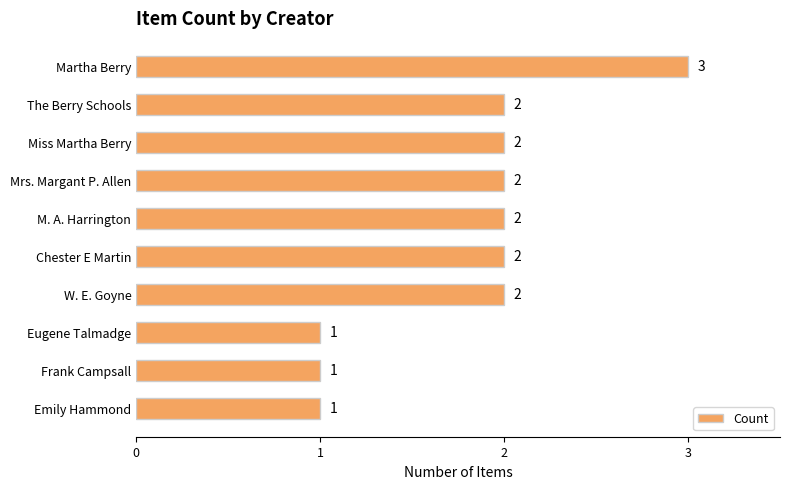

What is the average value?

2